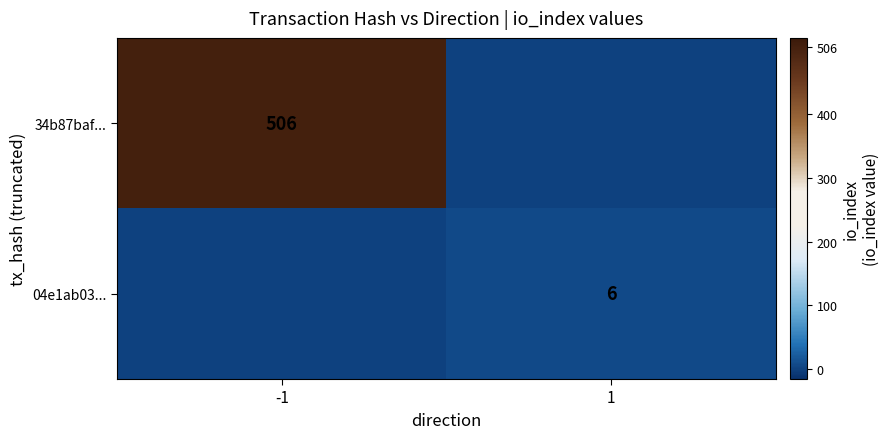

What is the difference between the highest and lowest values at -1?

506